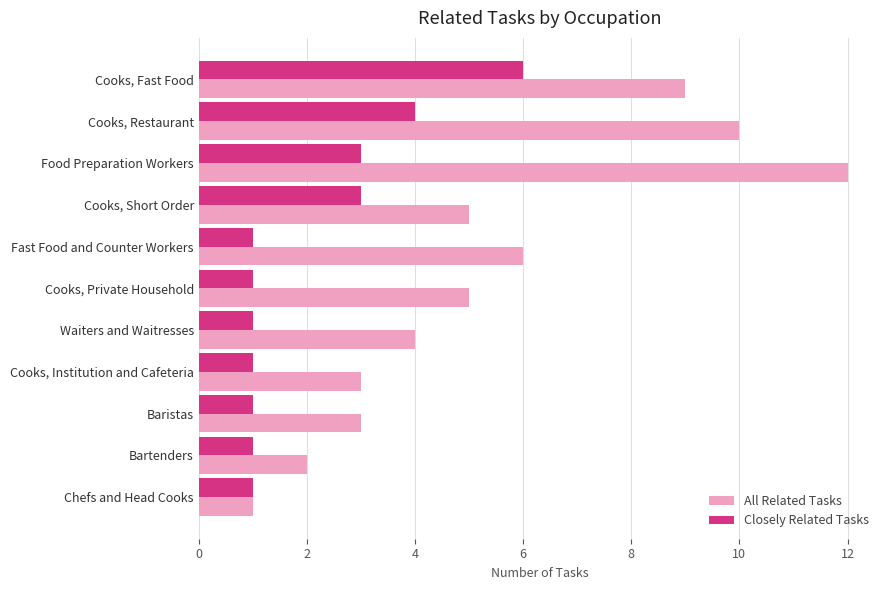

The value of Closely Related Tasks at Baristas is 1. True or false?

True